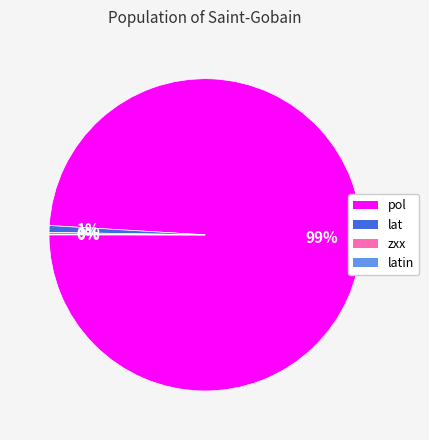

True or false: lat accounts for 1% of the total.

True